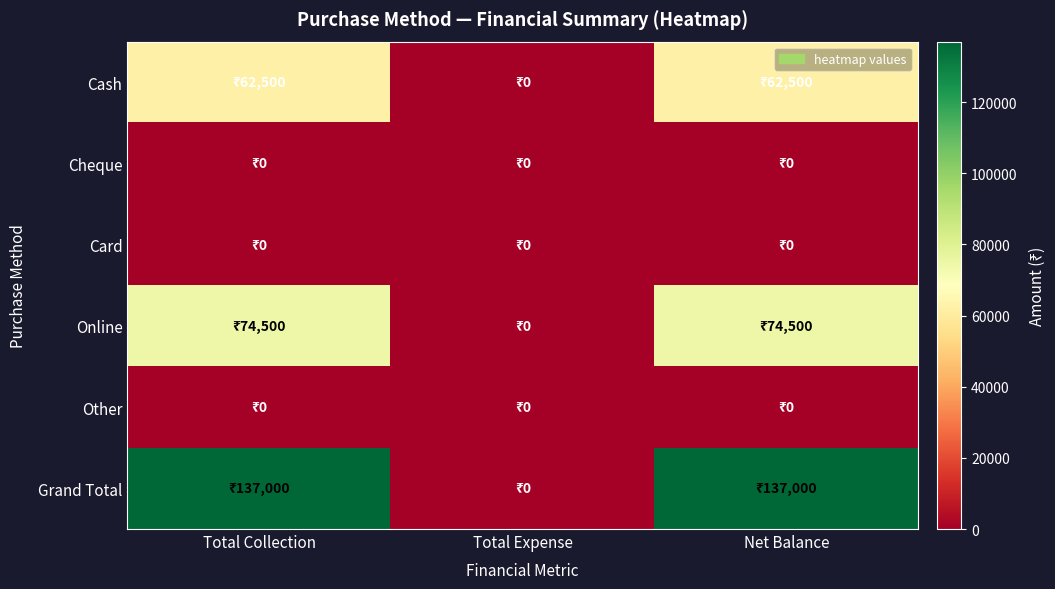

Rank the series at Total Collection from highest to lowest value.

Grand Total, Online, Cash, Cheque, Card, Other